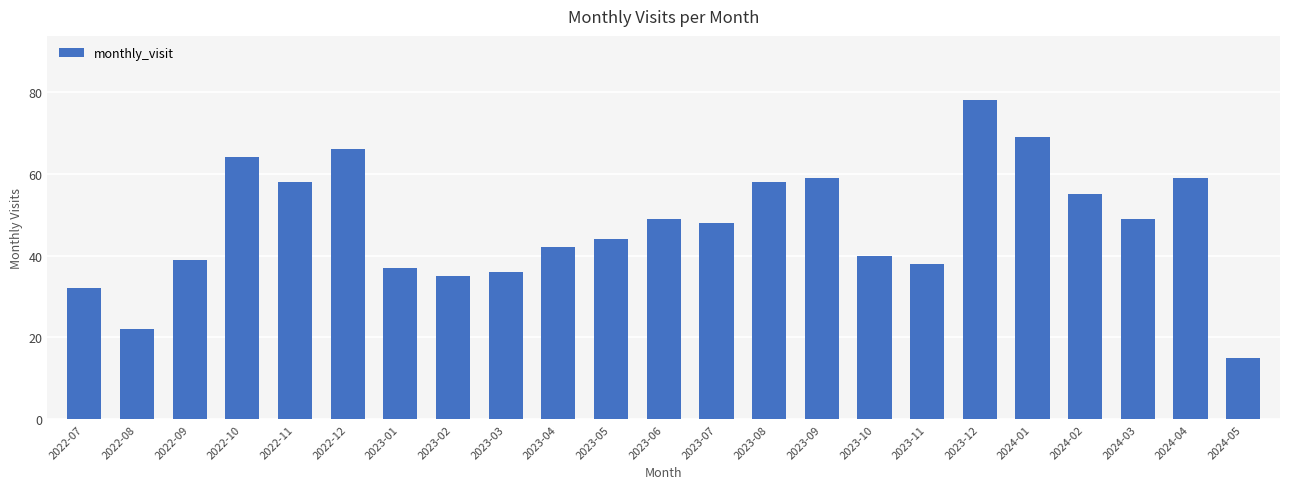

What is the difference between the second highest and second lowest values?

47